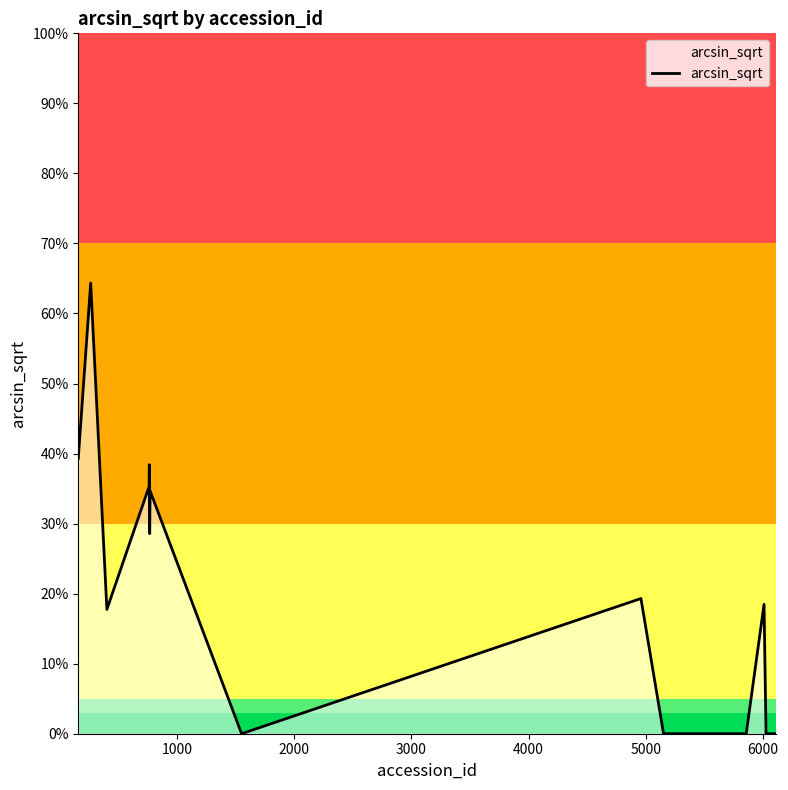

Count the values in the range 0 to 1.

40